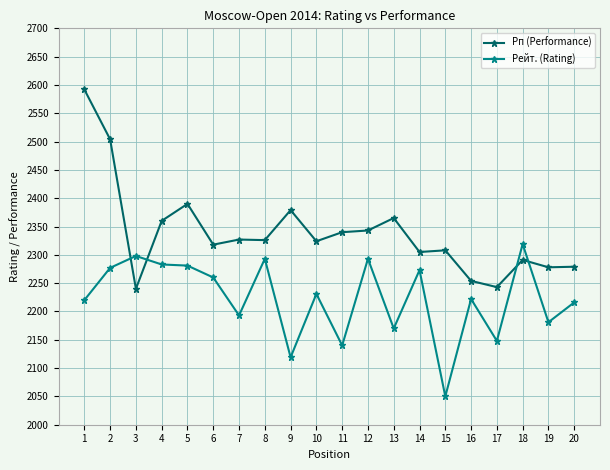

Is the value of Рейт. (Rating) at 7 greater than the value of Рп (Performance) at 16?

No